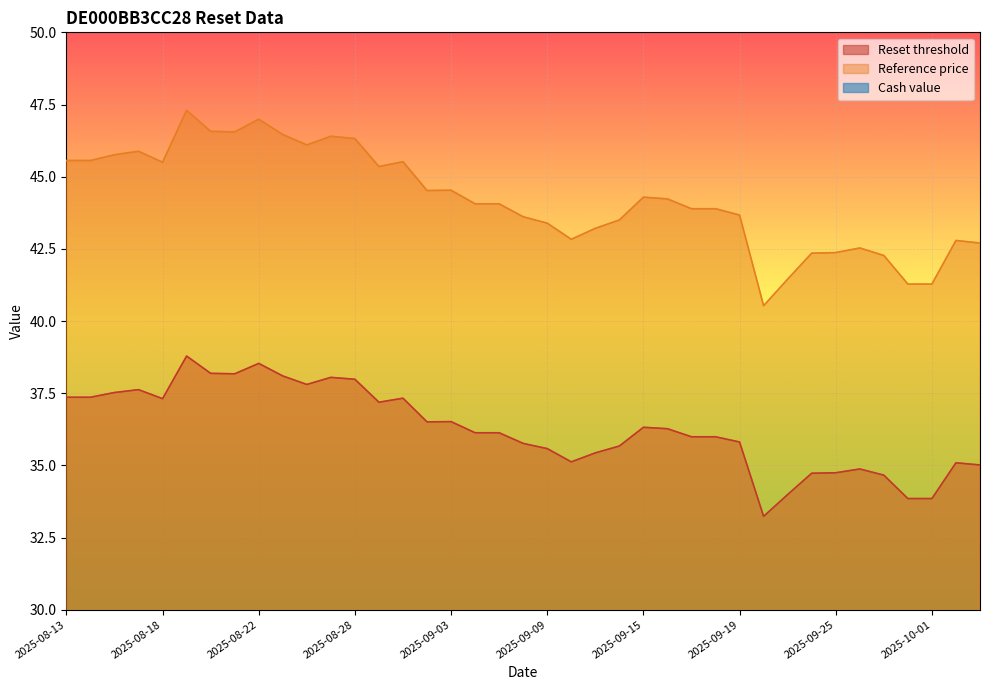

Which series has the largest total across all categories?

Reference price